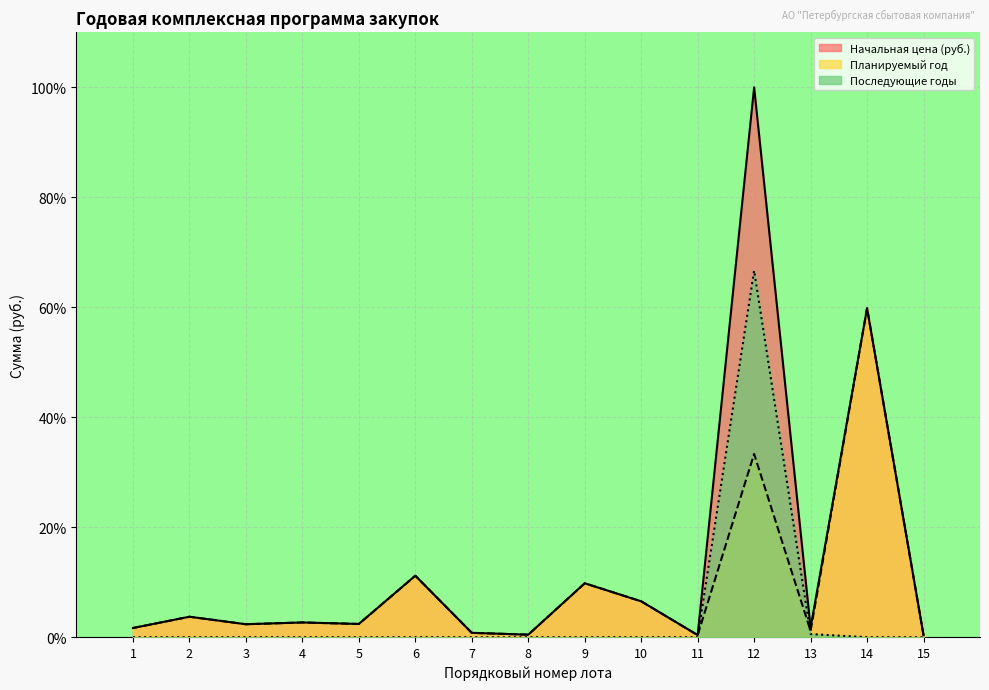

Which category has the lowest value across all series?

1